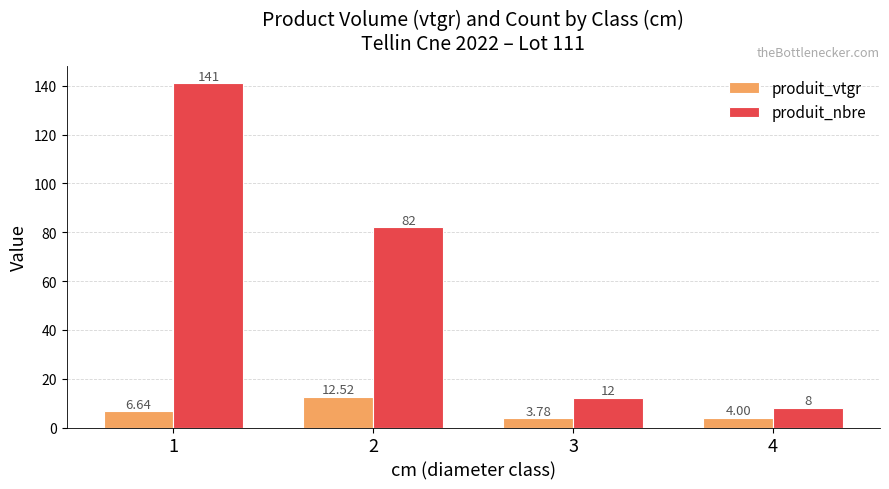

Rank the series at 3 from lowest to highest value.

produit_vtgr, produit_nbre